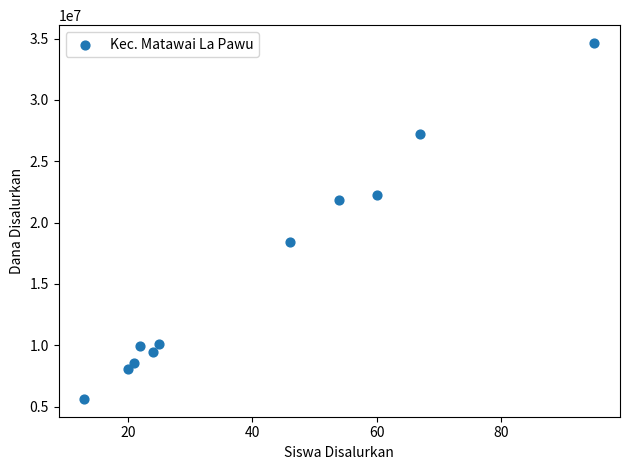

What is the average Y value?

16015909